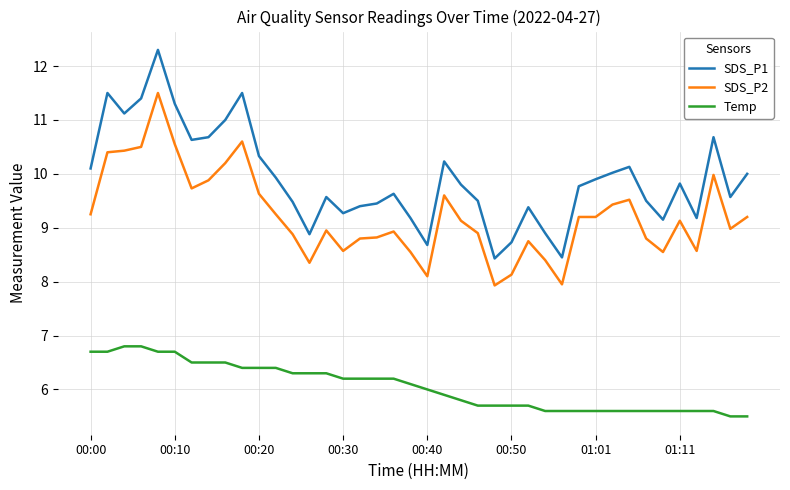

What is the difference between the maximum and minimum values in the SDS_P1 series?

3.9